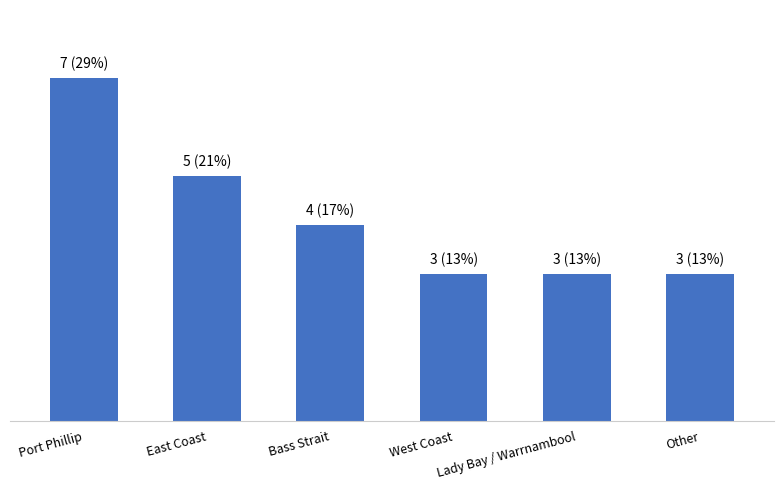

Reading right to left, what are all the values shown in this chart?

Other=3	Lady Bay / Warrnambool=3	West Coast=3	Bass Strait=4	East Coast=5	Port Phillip=7